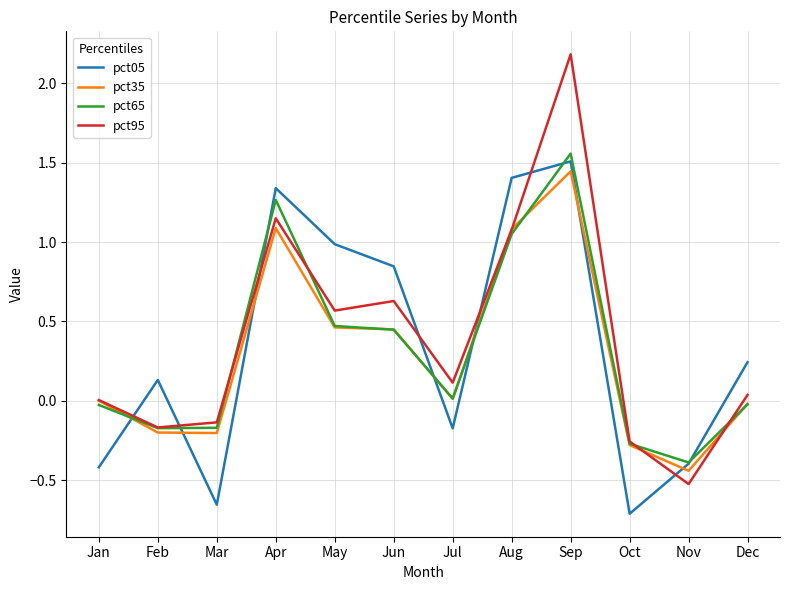

List the labels in order of pct95 value, largest first.

Sep, Apr, Aug, Jun, May, Jul, Dec, Jan, Mar, Feb, Oct, Nov